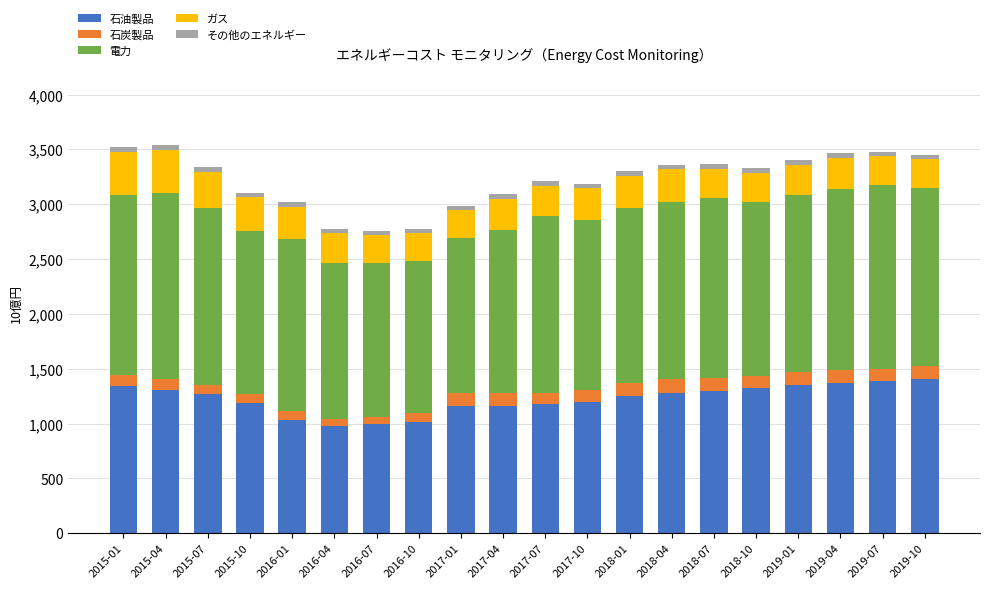

What is the difference between the maximum and minimum values in the 石油製品 series?

435.3